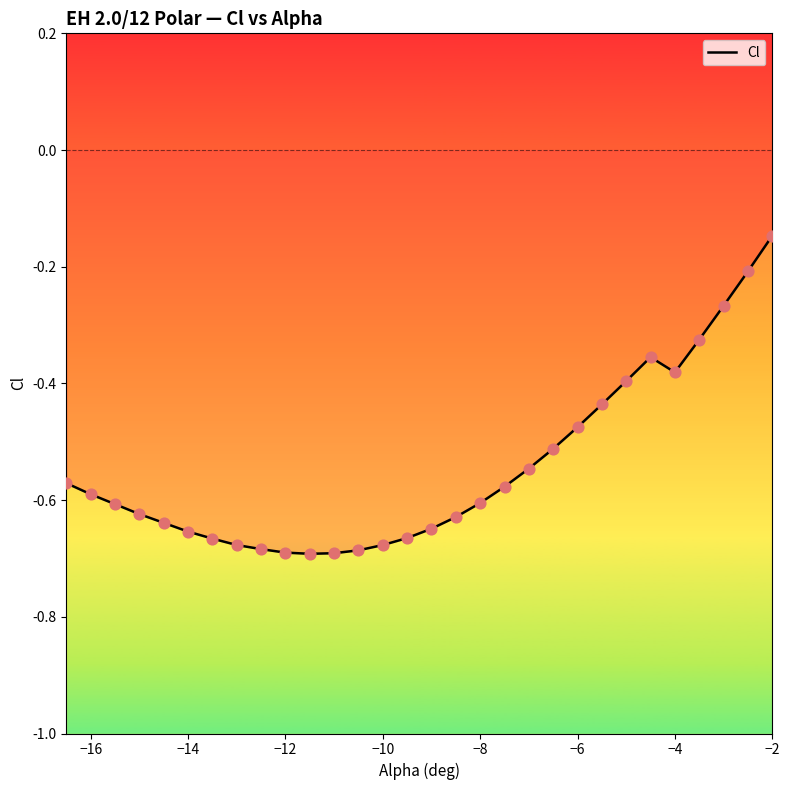

What is the change in value from −10 to −8?

+0.1